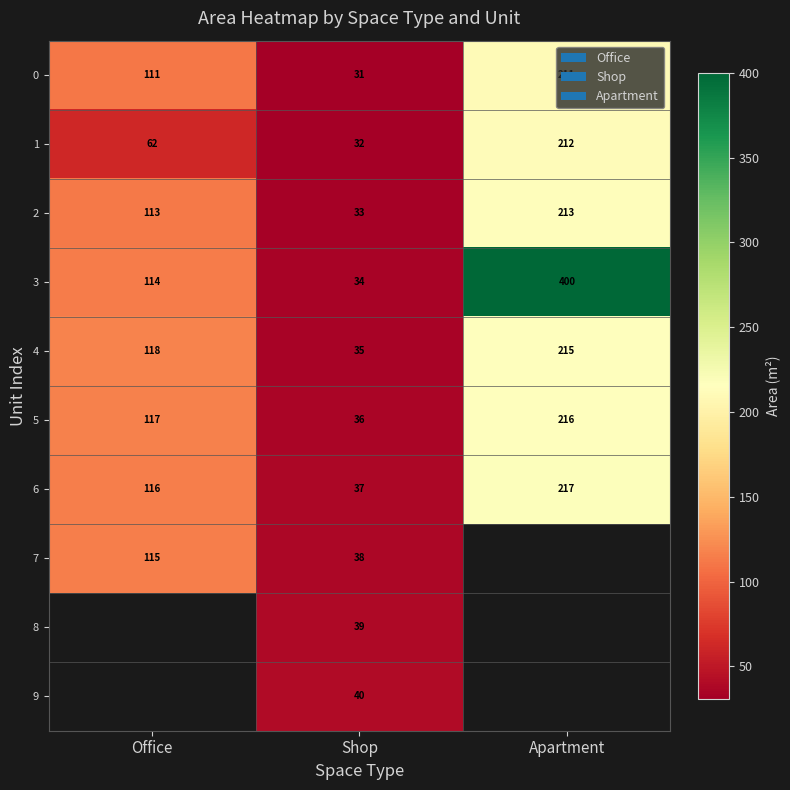

Is it true that 5 equals 48.0 at Shop?

False